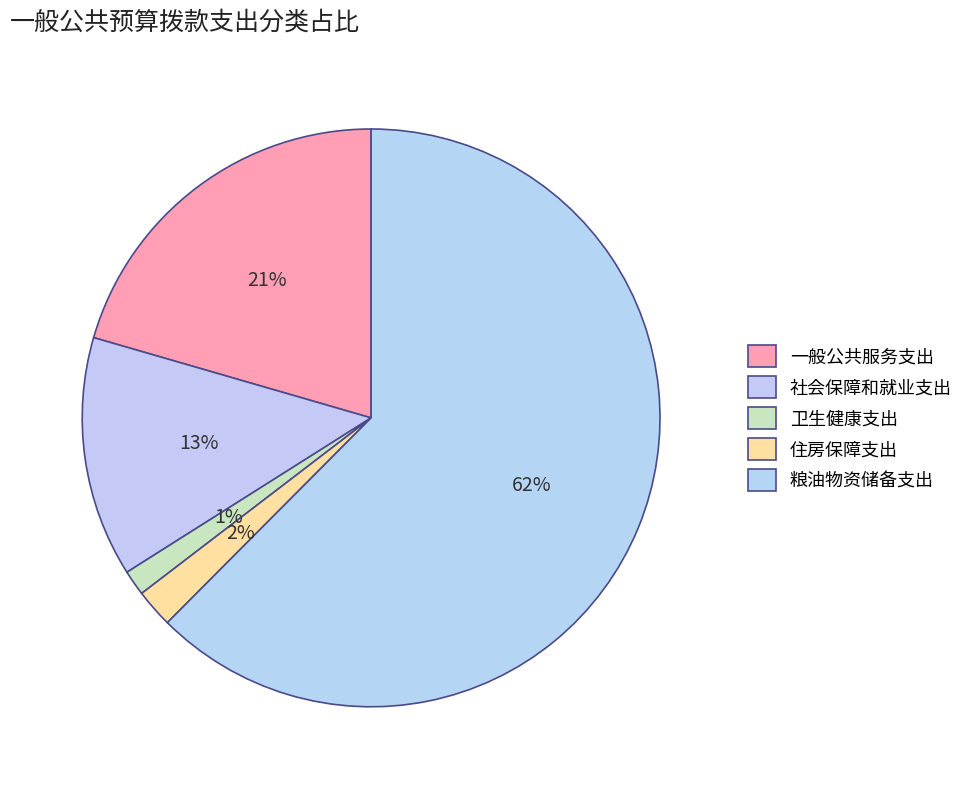

Count the number of slices in the pie.

5